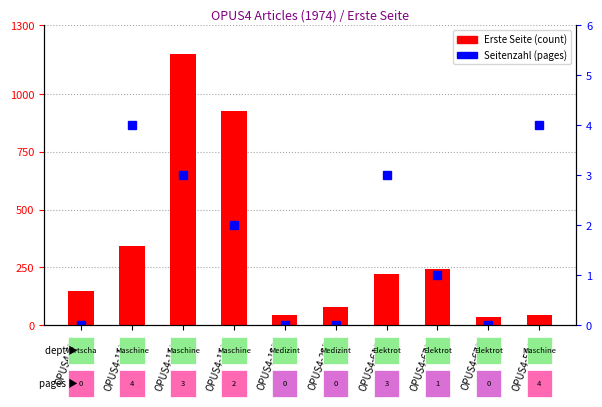

Which label corresponds to the smallest value in the chart?

OPUS4-795